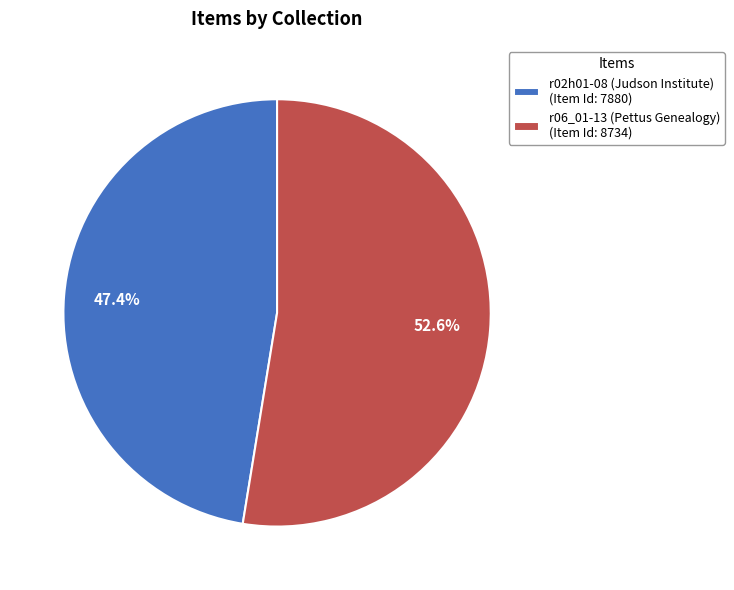

What percentage is NOT represented by r06_01-13 (Pettus Genealogy)?

47.4%